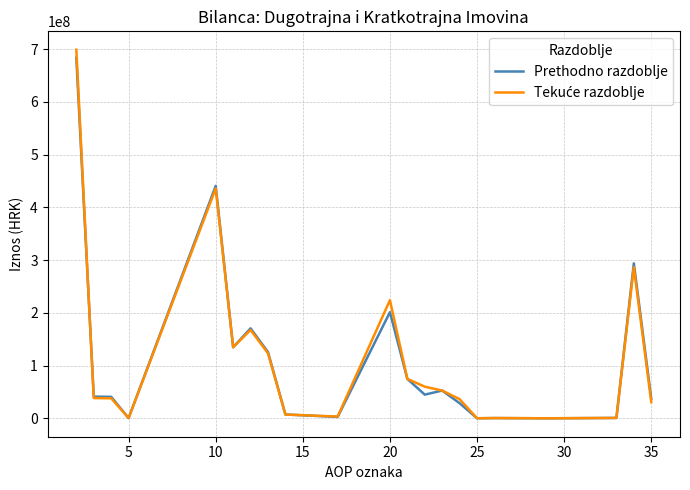

True or false: Prethodno razdoblje has more than 0 interior local peaks.

True